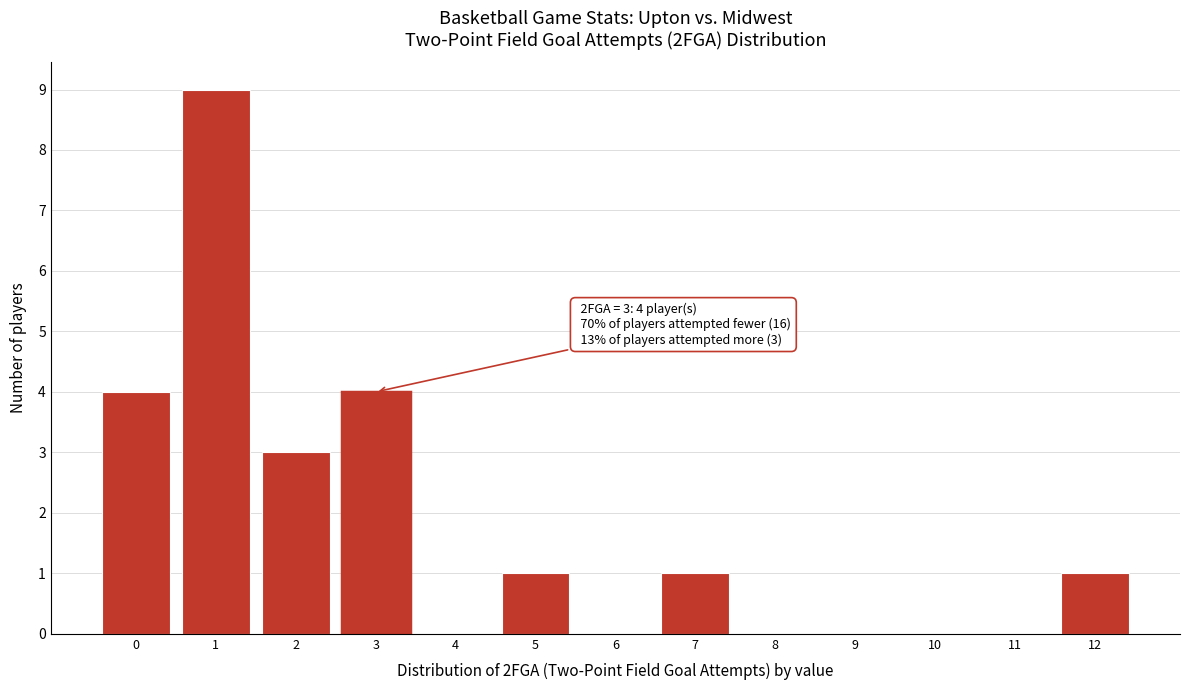

Reading left to right, list all the values displayed in this chart.

0=4	1=9	2=3	3=4	4=0	5=1	6=0	7=1	8=0	9=0	10=0	11=0	12=1